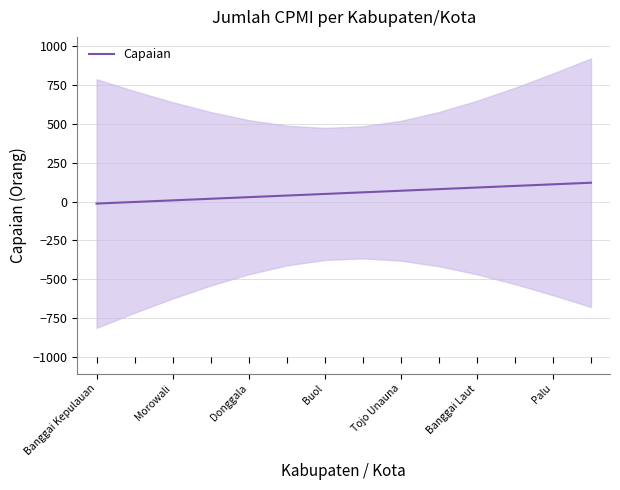

Read the Capaian value at Tojo Unauna.

69.5